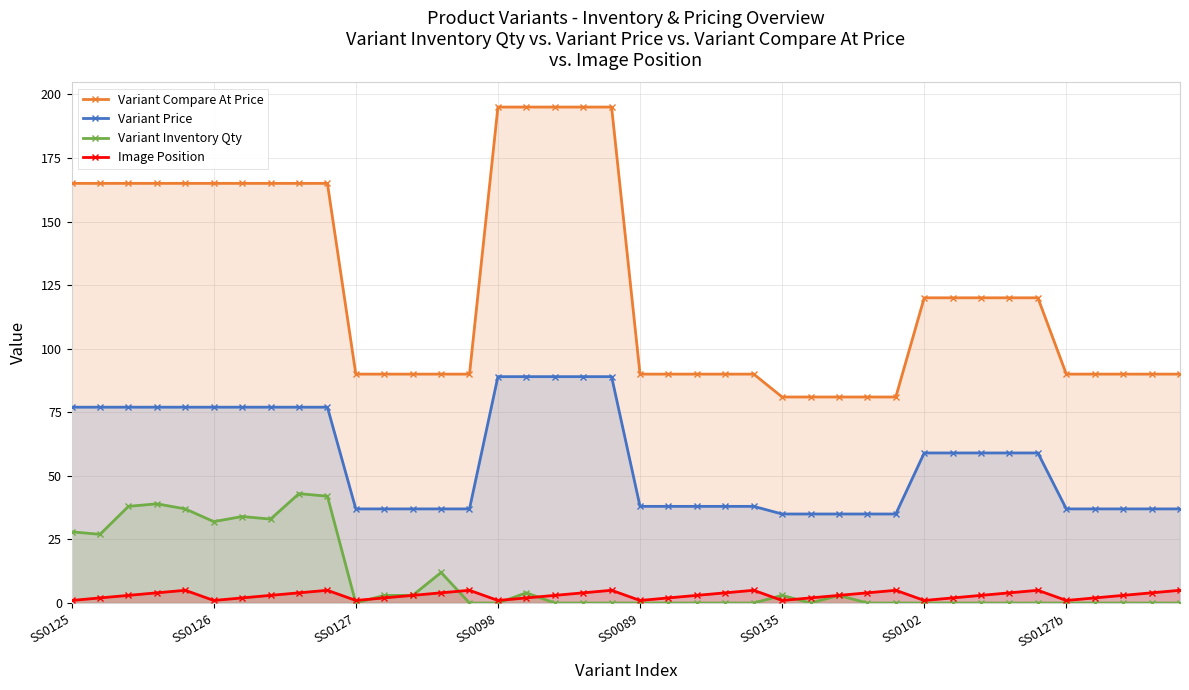

Is it true that Variant Compare At Price equals 195 at 19?

True